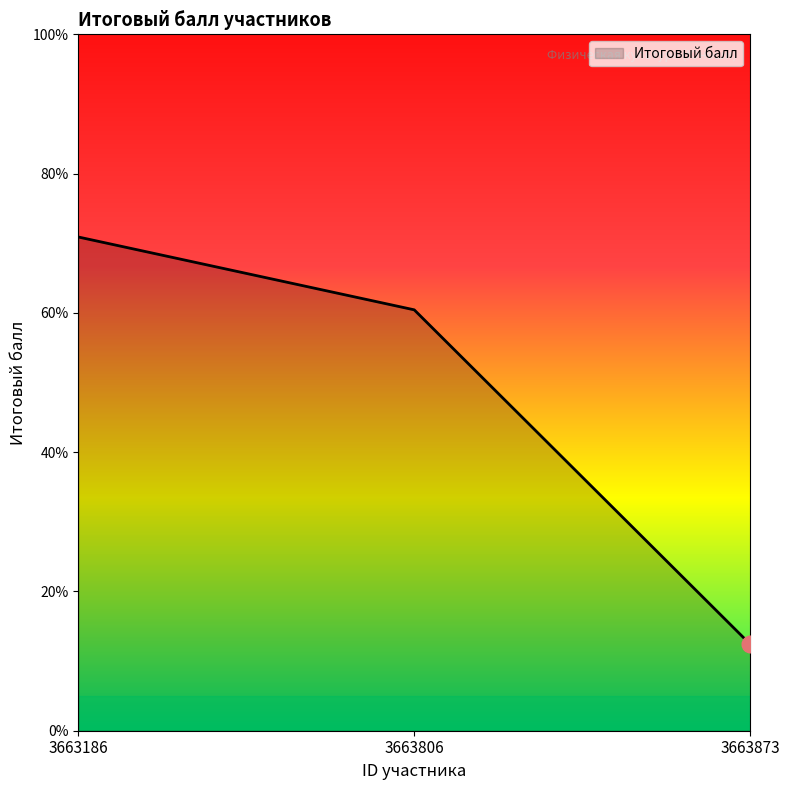

Rank the categories by value from highest to lowest.

3663186, 3663806, 3663873